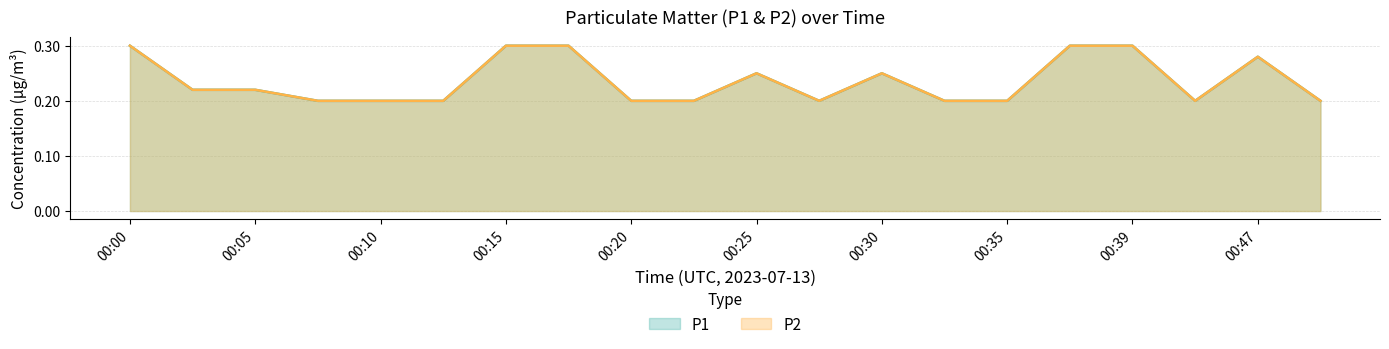

What is the value of the P2 point at the 18th from the left?

0.2